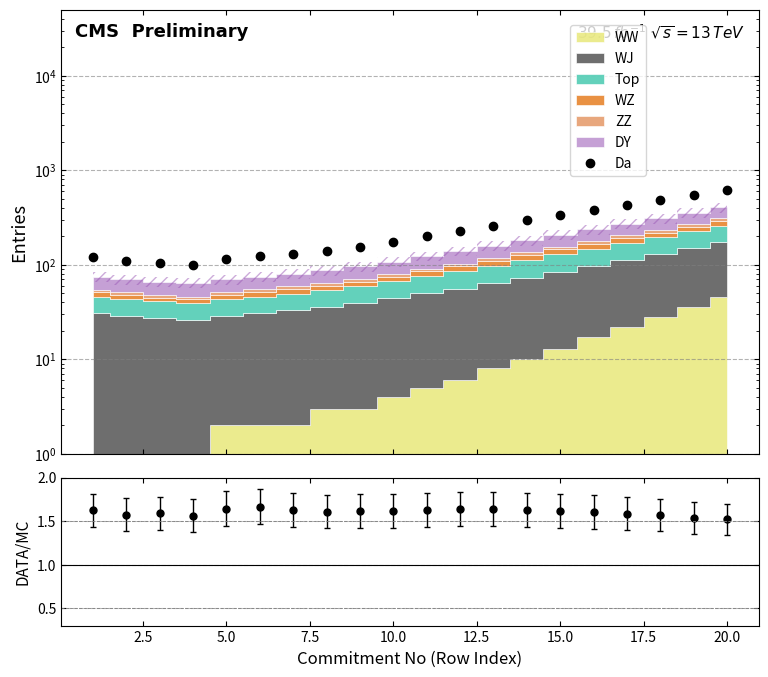

How many points are lower than both their immediate neighbors (excluding endpoints)?

3